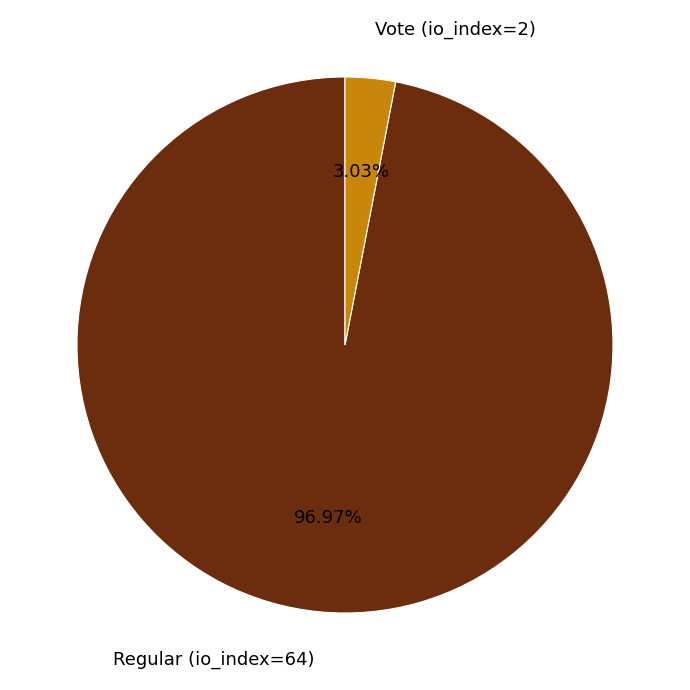

To the nearest percent, what is the average slice percentage?

50%